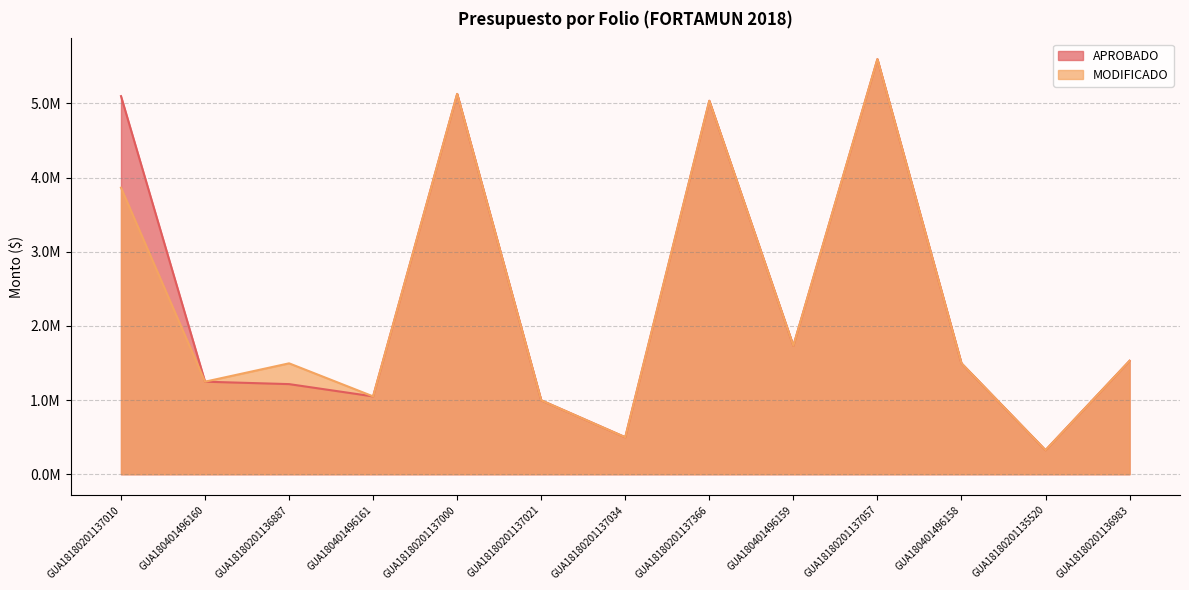

What position from the right is GUA180401496161?

10